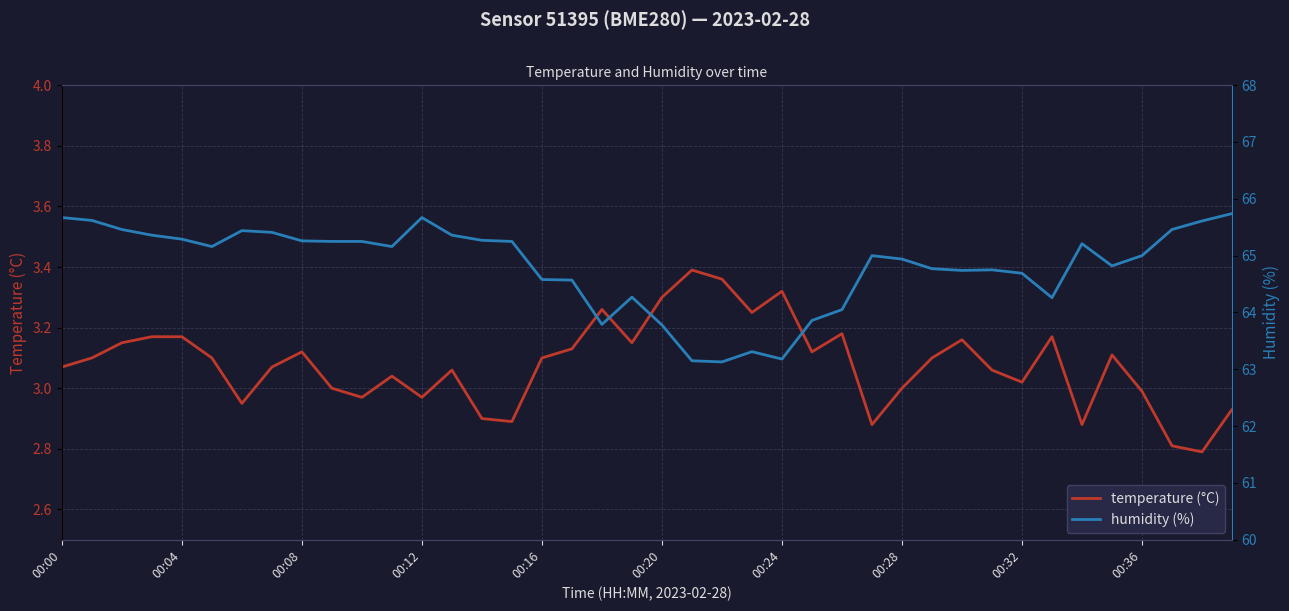

Between 32 and 22, which is larger?

22